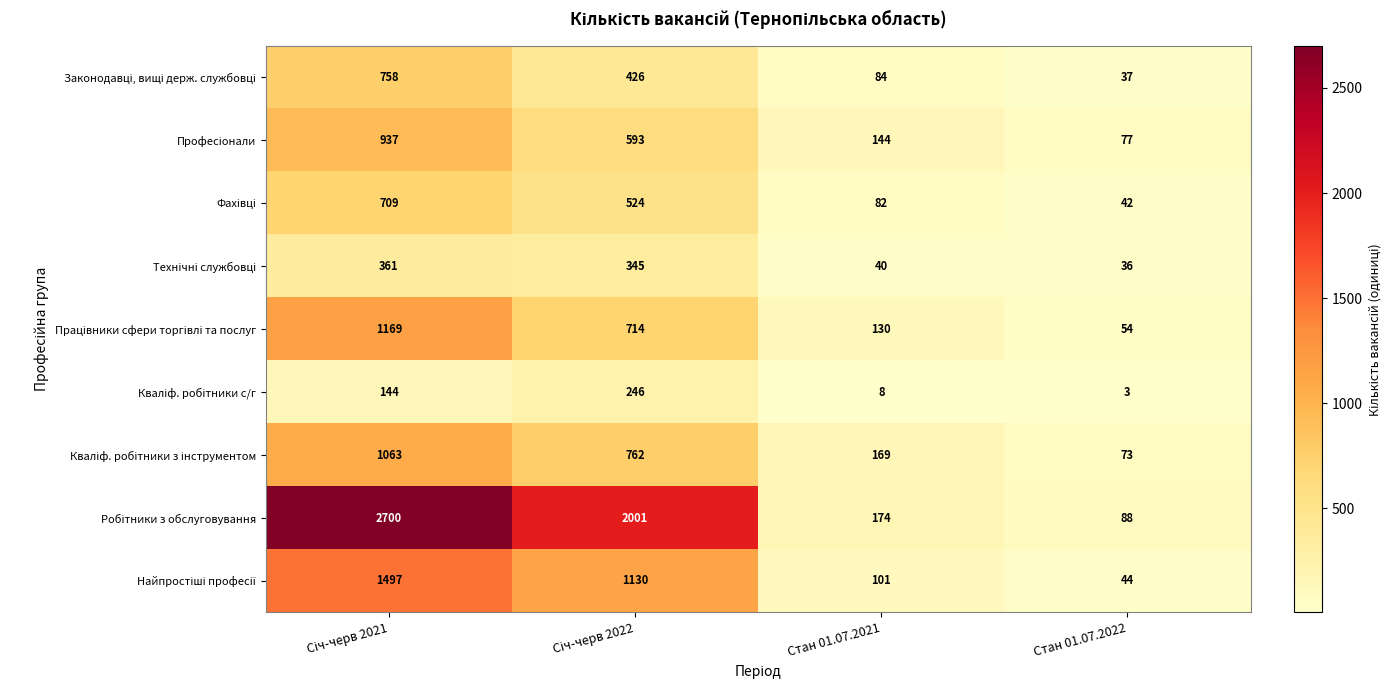

What is the total value across all series at Стан 01.07.2021?

932